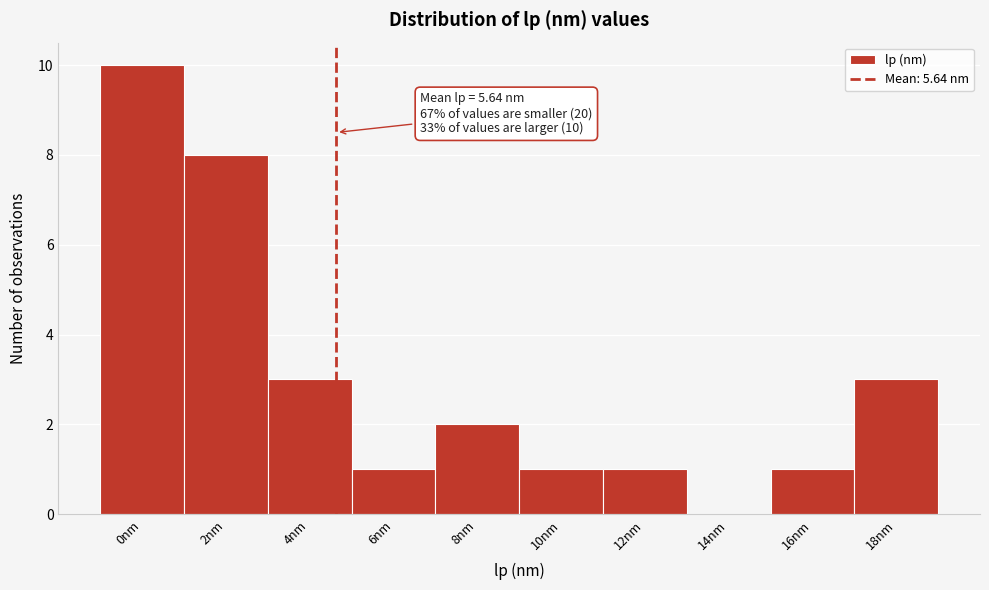

Reading left to right, transcribe all the data shown in this chart.

0nm=10	2nm=8	4nm=3	6nm=1	8nm=2	10nm=1	12nm=1	14nm=0	16nm=1	18nm=3